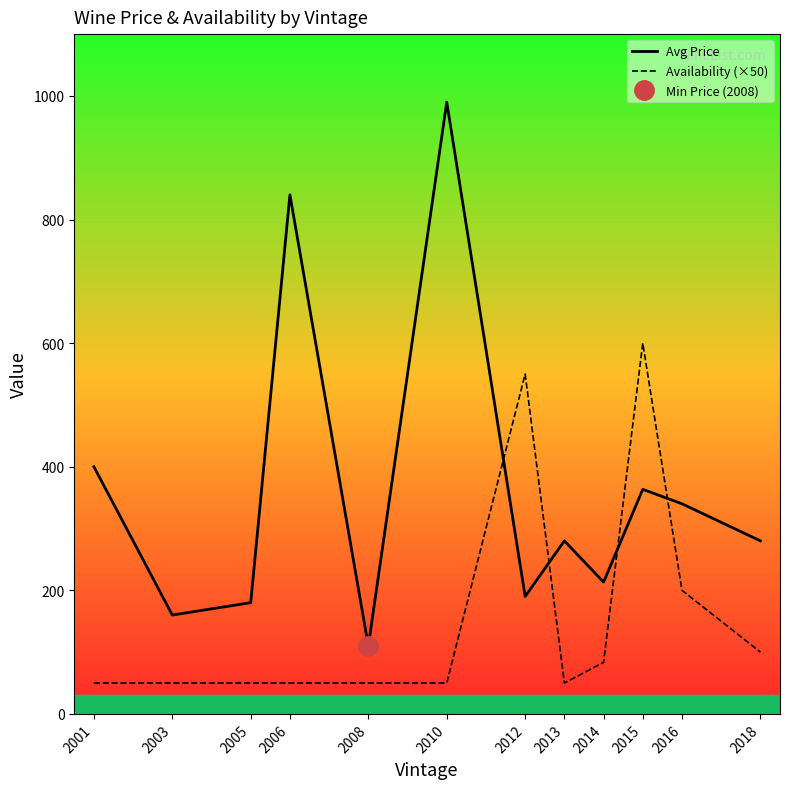

Does the chart have visible grid lines?

No